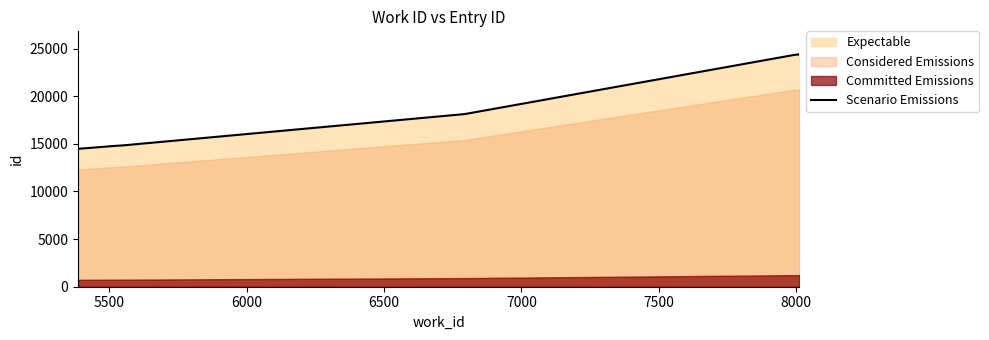

What is the value of the 5th point from the left?

18122